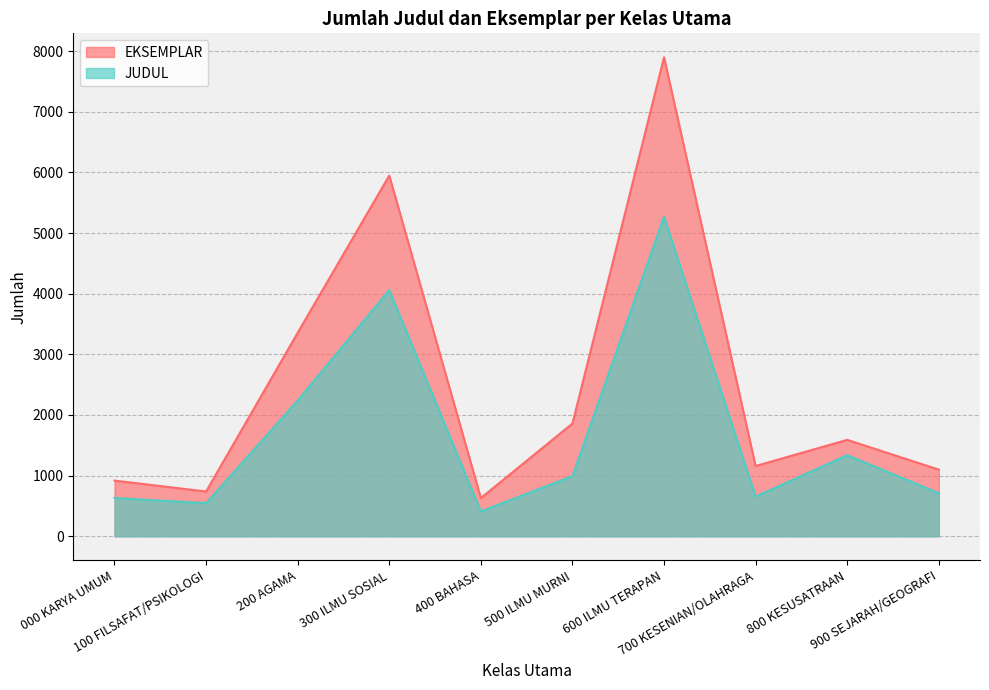

True or false: EKSEMPLAR and JUDUL intersect in this chart.

False